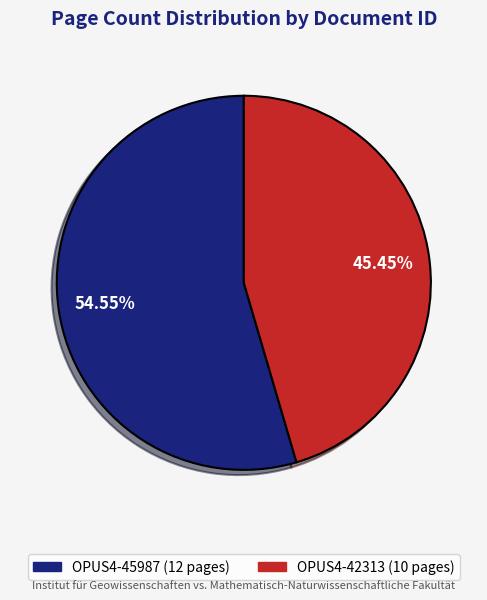

Rank the categories by value from lowest to highest.

OPUS4-42313, OPUS4-45987